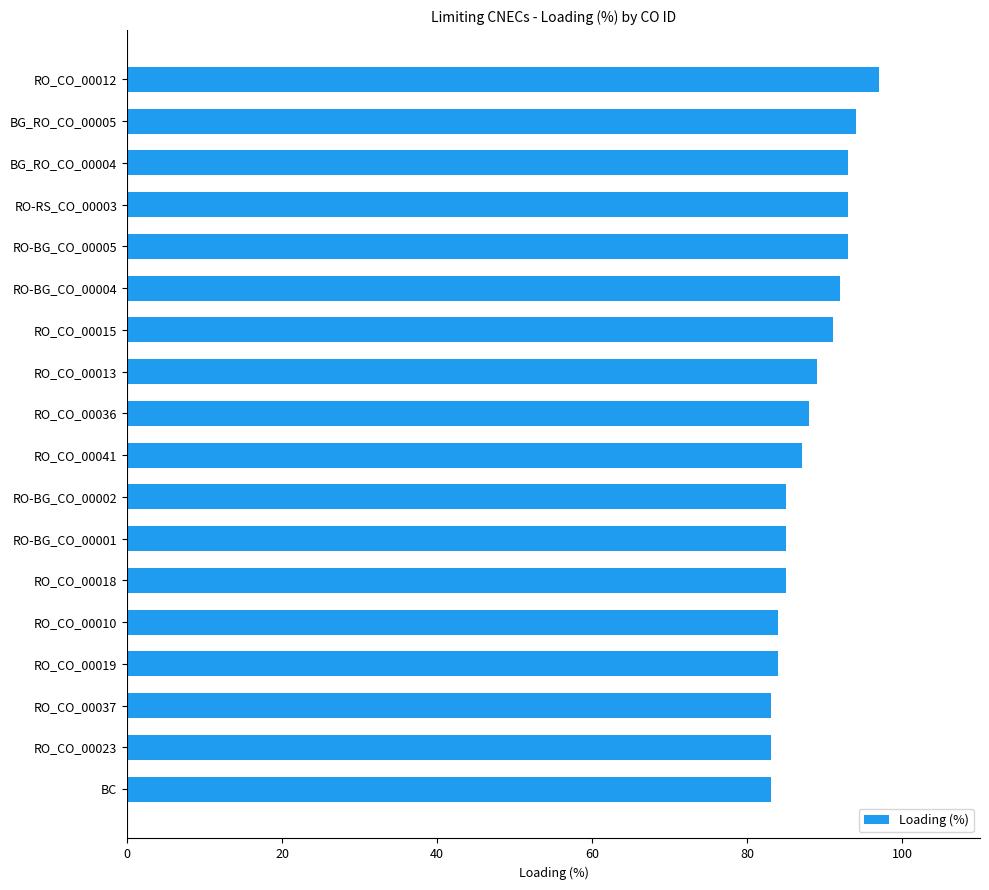

What is the sum of the values at RO_CO_00013 and RO_CO_00023?

172